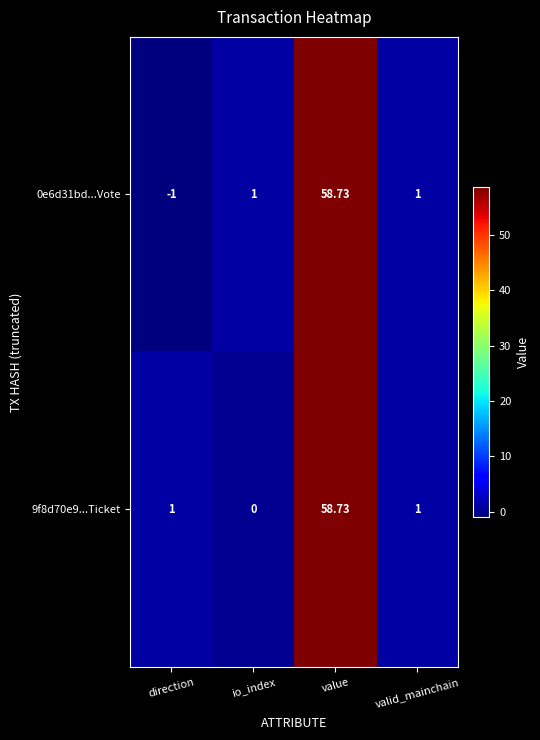

Is the value of 9f8d70e9...Ticket at valid_mainchain greater than the value of 0e6d31bd...Vote at value?

No